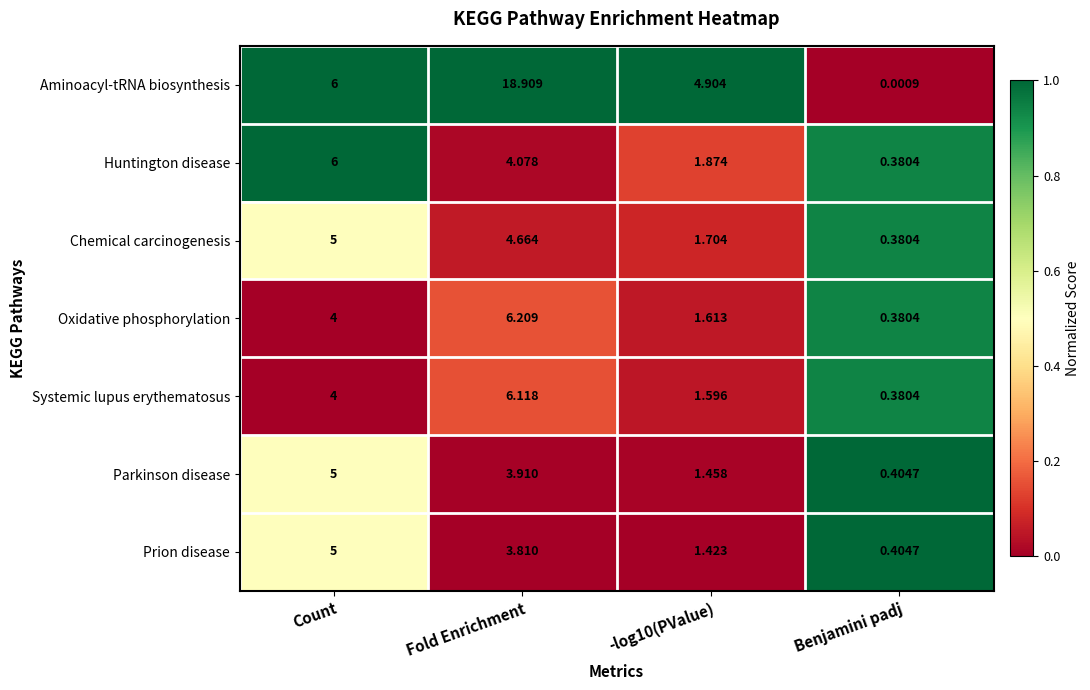

Which category has the lowest value in the Oxidative phosphorylation series?

Benjamini padj